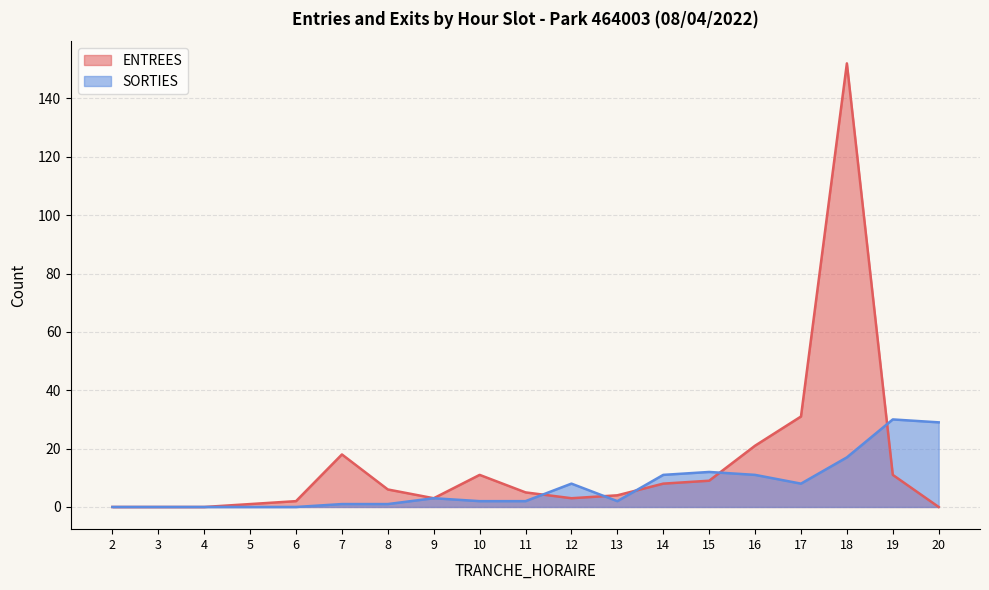

Is it true that ENTREES equals 11 at 19?

True